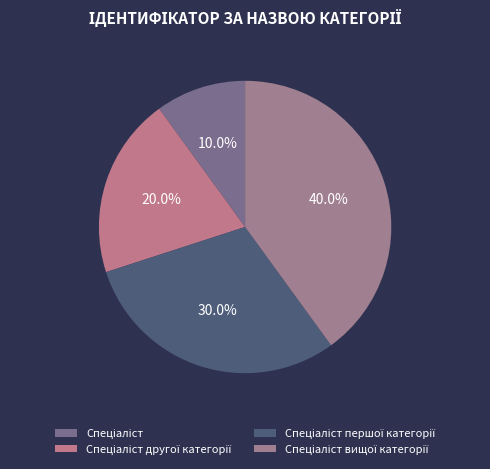

To the nearest percent, what is the difference between the Спеціаліст вищої категорії and Спеціаліст slice percentages?

30%